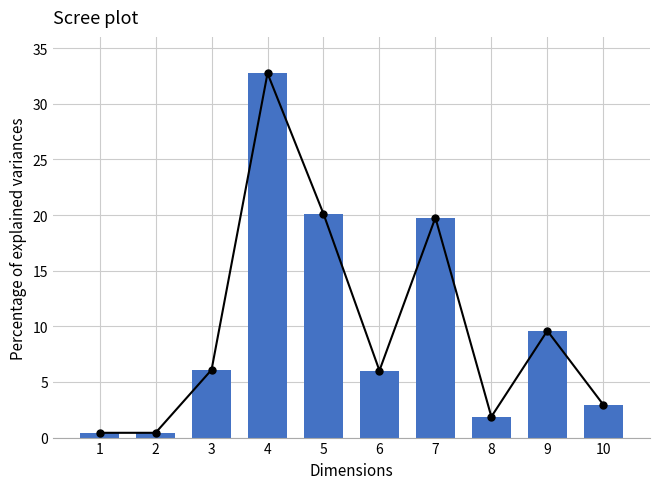

What is the change in value from 1 to 9?

+9.2